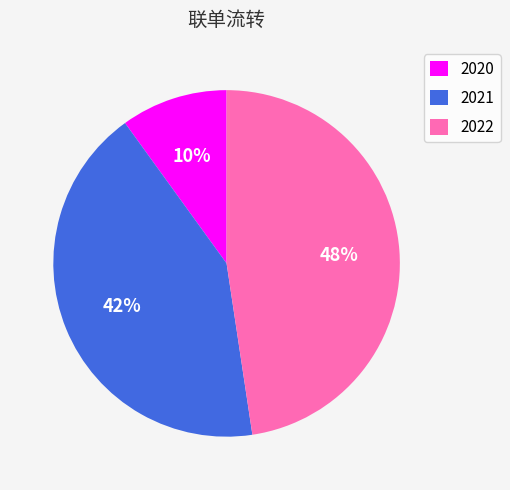

To the nearest percent, what percentage of the pie is 2021?

42%